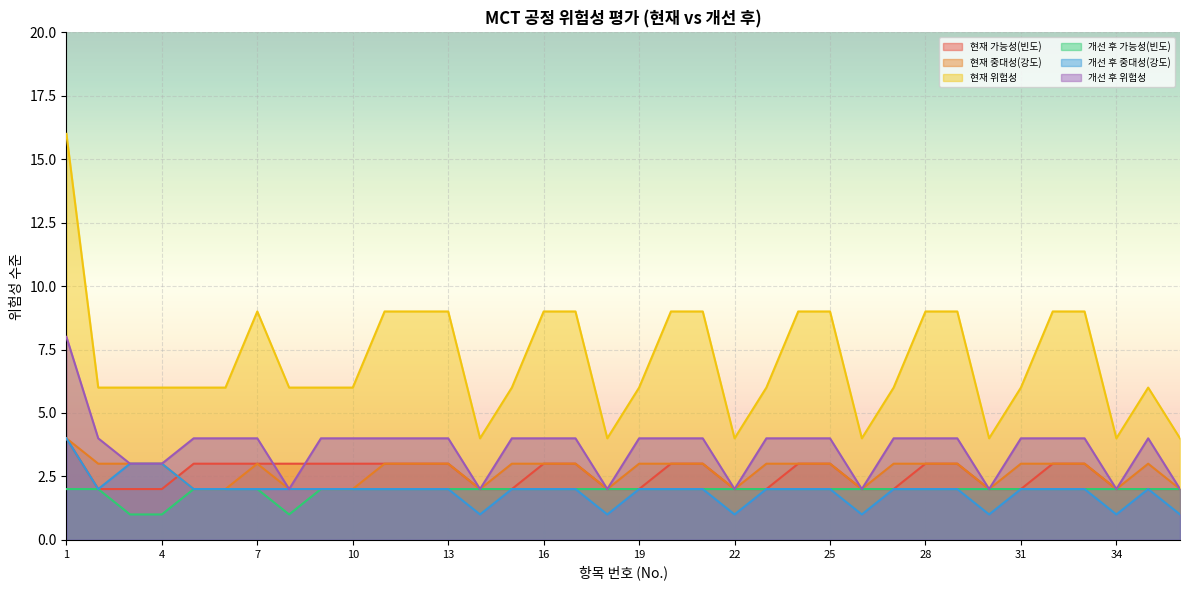

Rank the series by their maximum value, from highest to lowest.

현재 위험성, 개선 후 위험성, 현재 가능성(빈도), 현재 중대성(강도), 개선 후 중대성(강도), 개선 후 가능성(빈도)